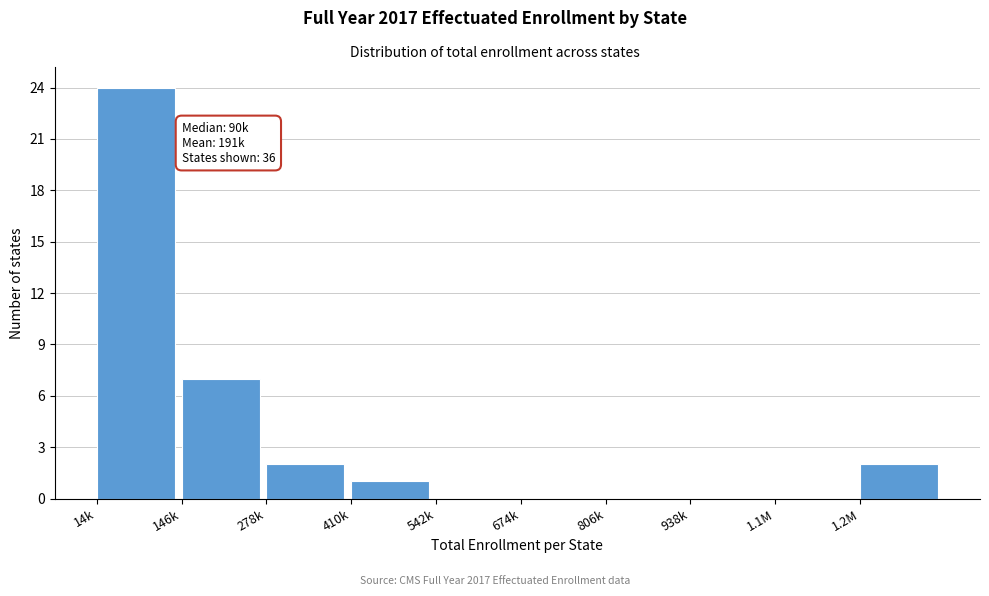

Reading left to right, list all the values displayed in this chart.

14k=24	146k=7	278k=2	410k=1	542k=0	674k=0	806k=0	938k=0	1.1M=0	1.2M=2